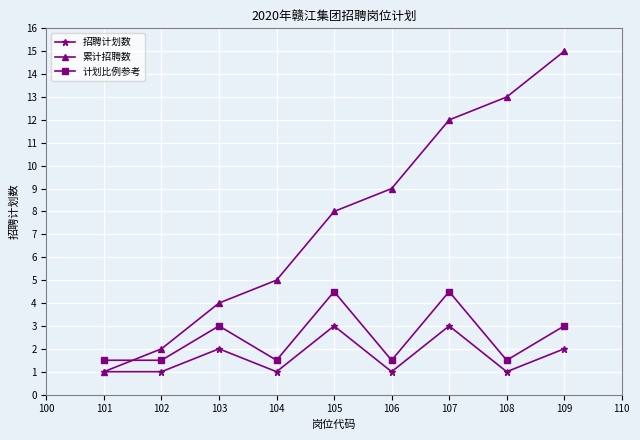

True or false: 招聘计划数 and 计划比例参考 cross at least once.

False